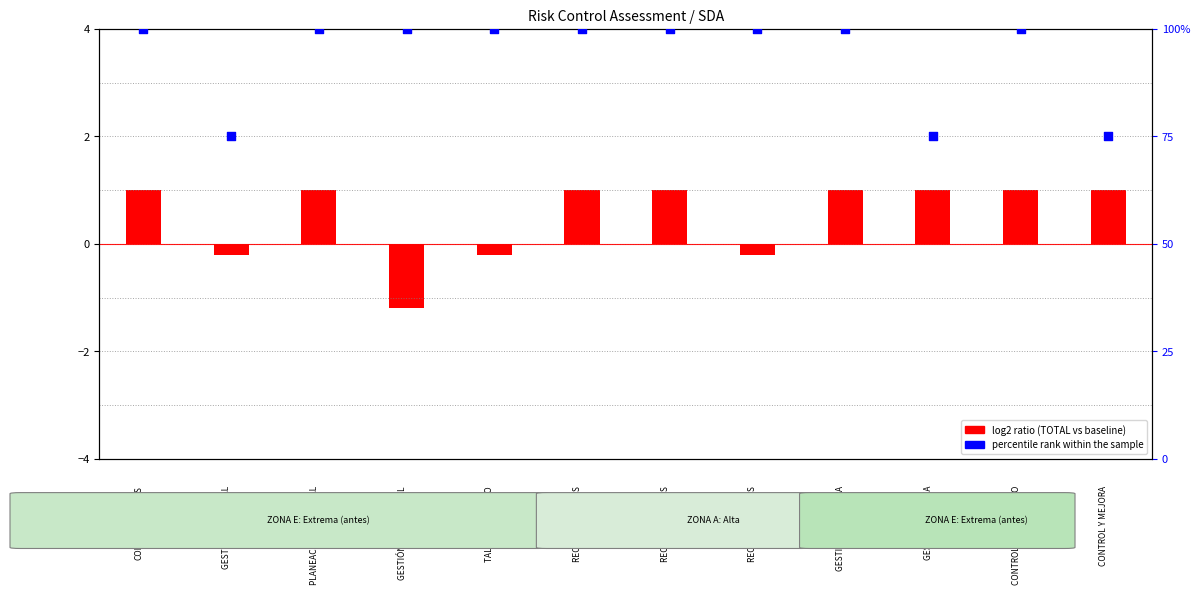

What is the ratio of the value at 8 to the value at 4?

1.0